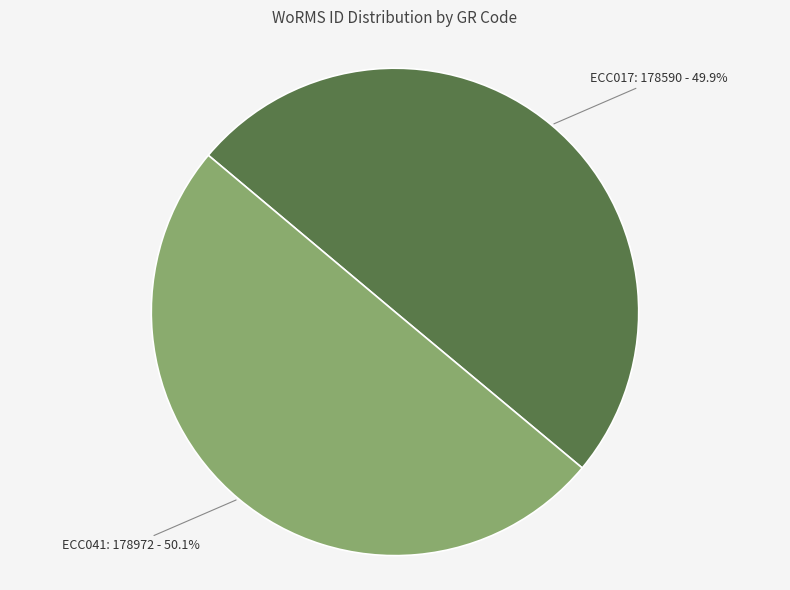

What percentage is NOT represented by ECC041: 178972 - 50.1%?

49.9%